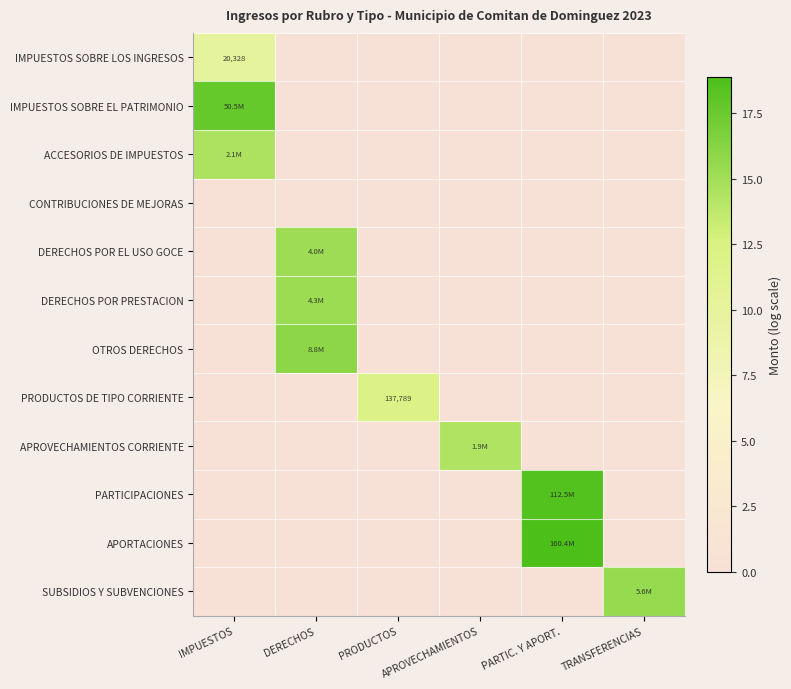

Is it true that IMPUESTOS SOBRE EL PATRIMONIO equals 0.0 at PARTIC. Y APORT.?

True